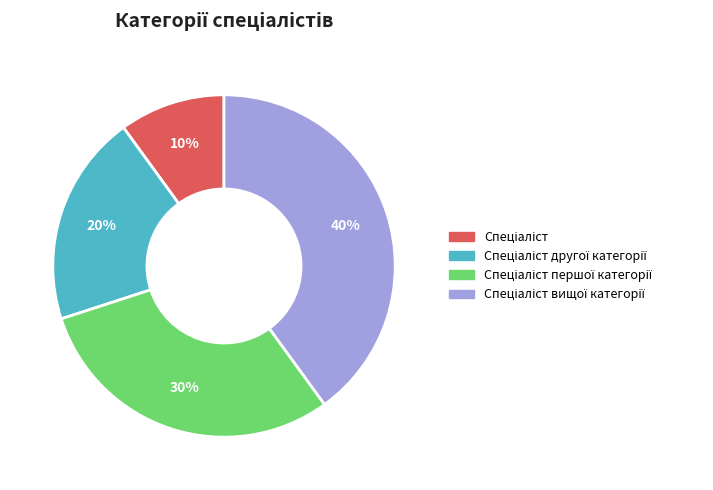

Is there a majority slice in this chart?

No